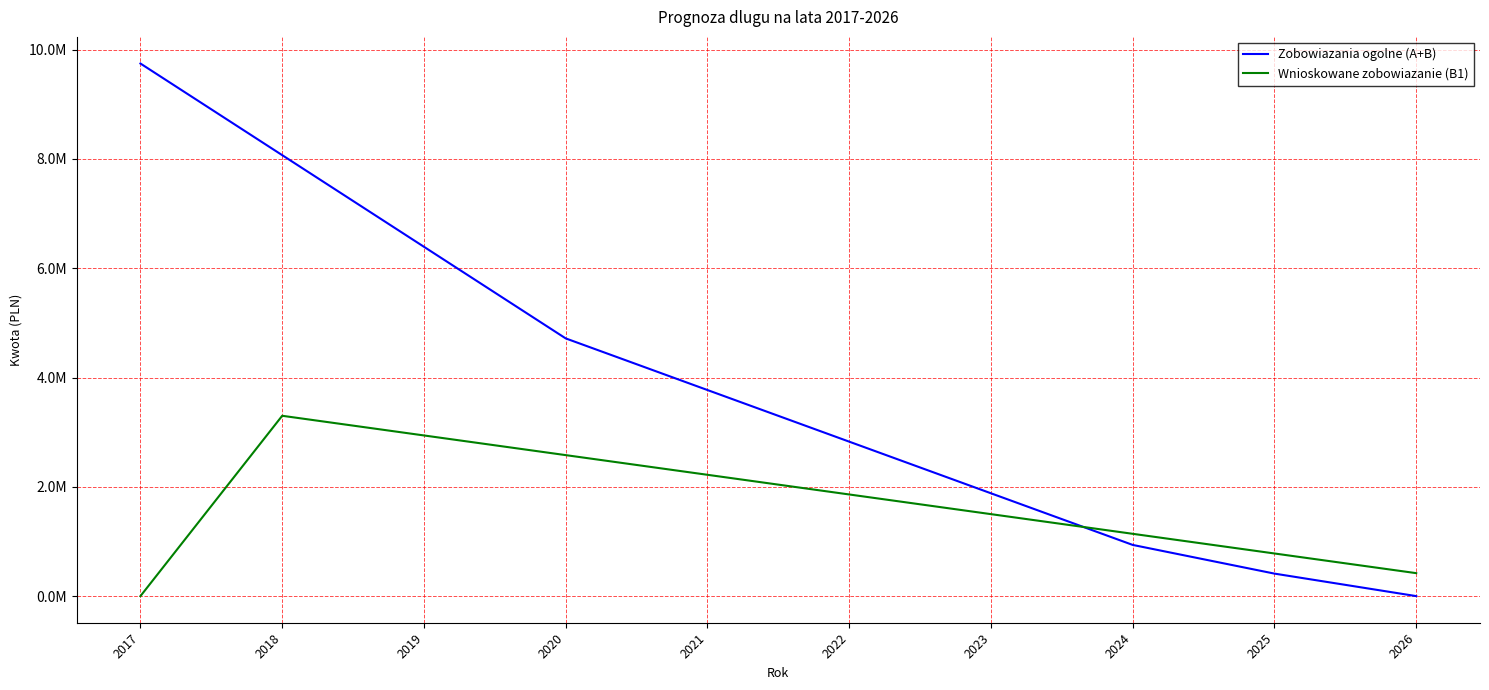

Which label corresponds to the smallest value in the chart?

2026